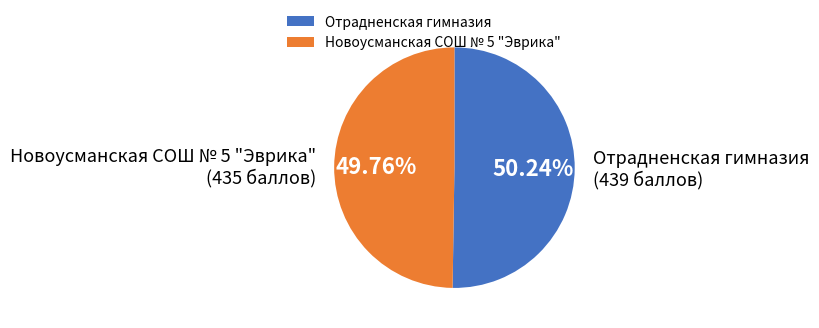

Is there any slice that represents more than half of the pie?

Yes